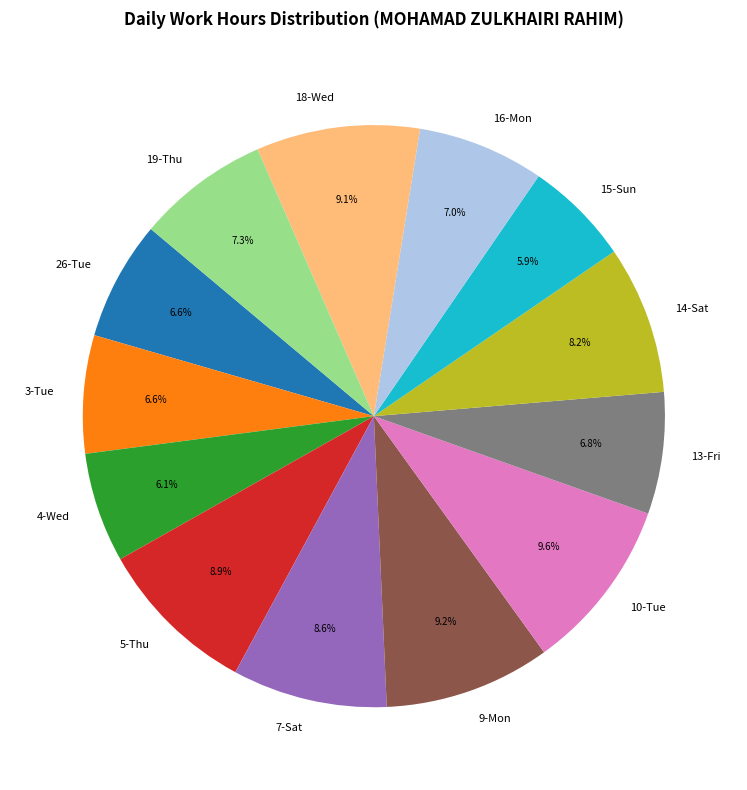

Combined, do 4-Wed and 13-Fri account for over 50%?

No